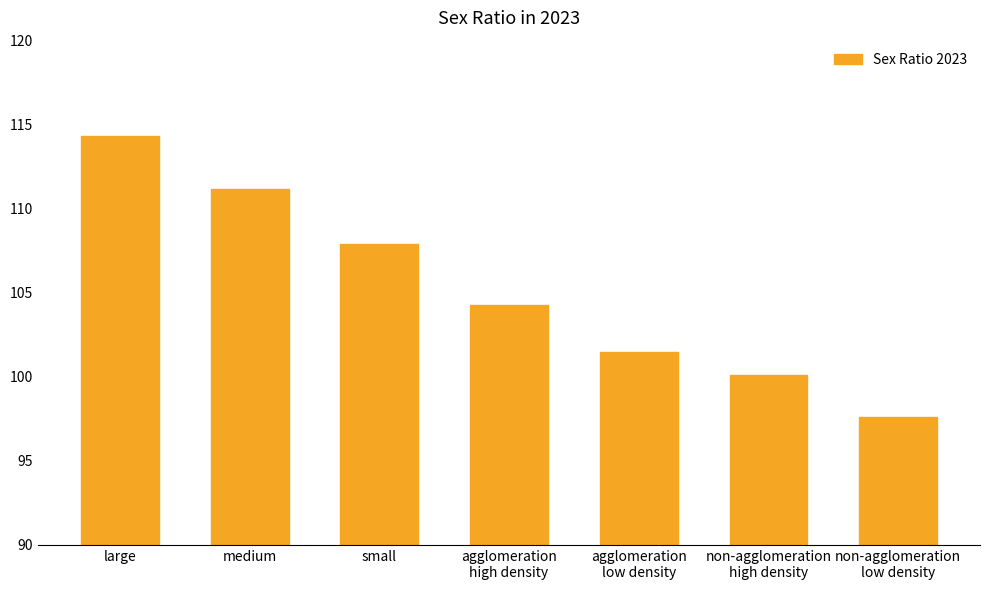

Does the chart contain stacked bars?

No